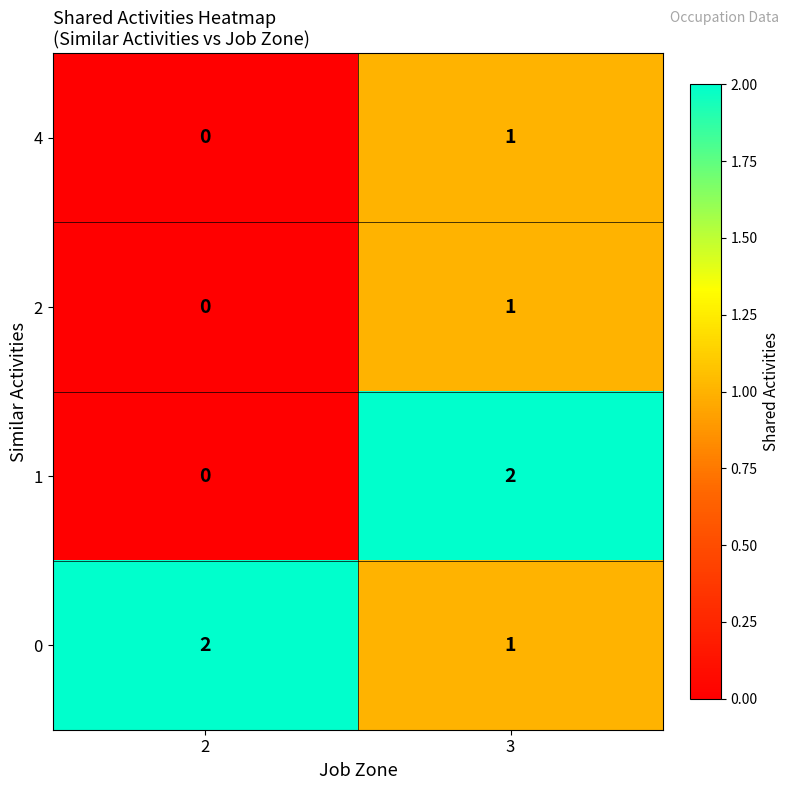

What is the sum of all 0 values?

3